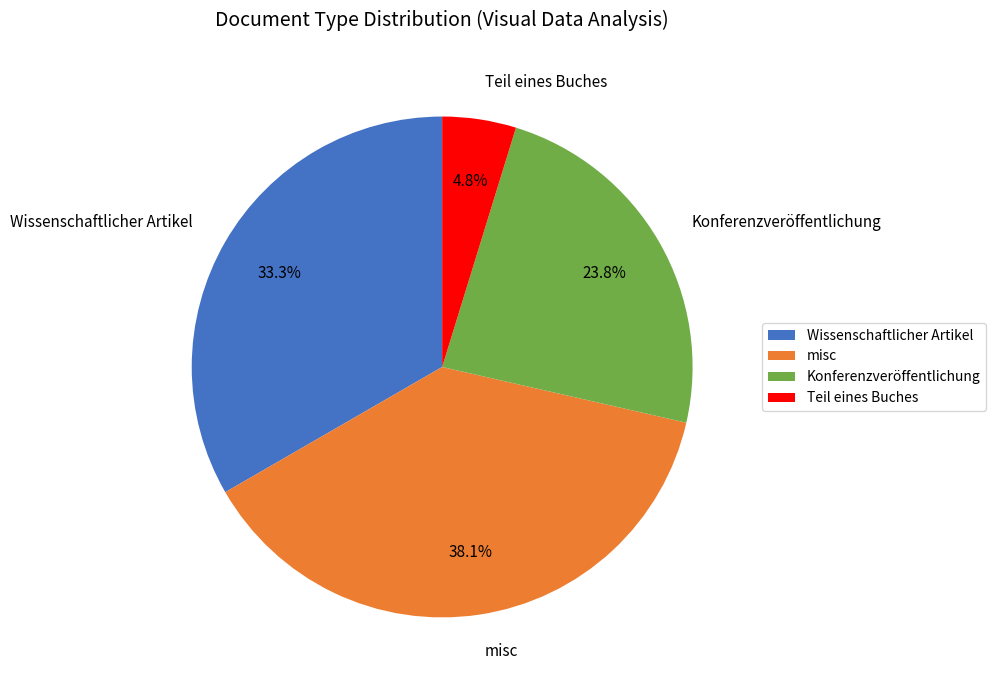

What is the total percentage of Teil eines Buches and Wissenschaftlicher Artikel?

38.1%